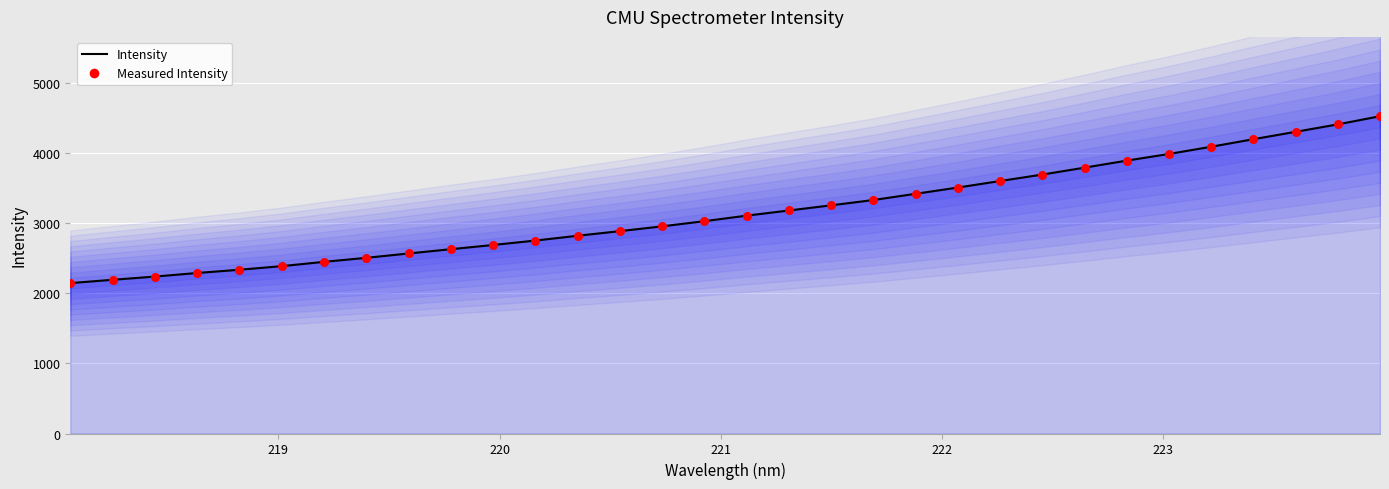

Which series contains the lowest Y value?

Intensity